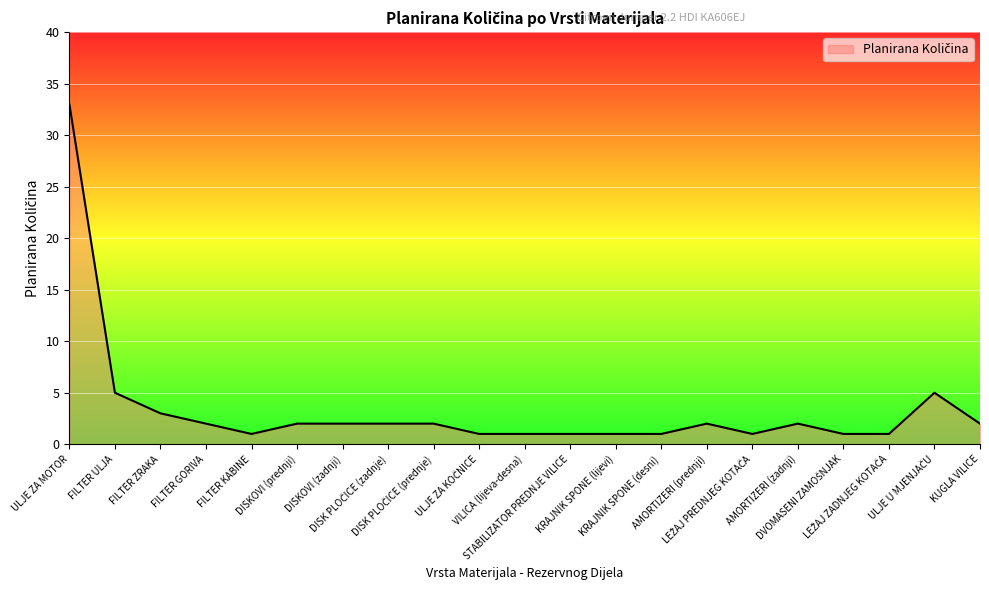

How many values are below 2?

9